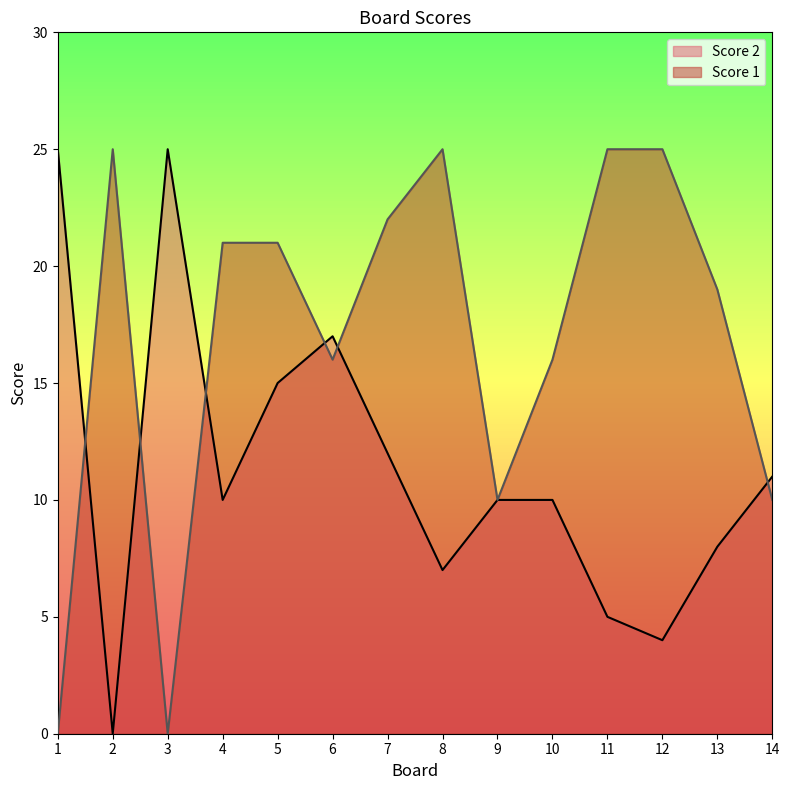

Where is Score 2 nearest to the value 12?

7